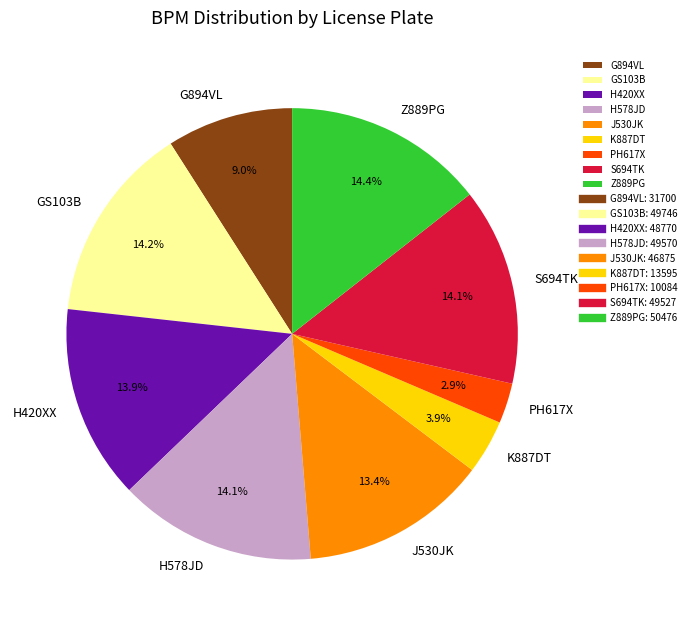

To the nearest percent, what percentage of the pie is PH617X?

3%